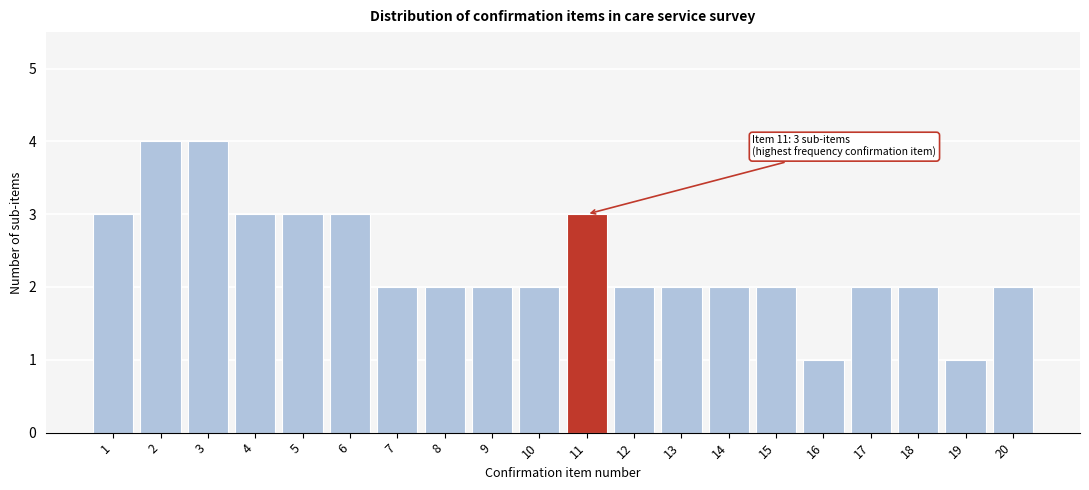

Reading right to left, what are all the values shown in this chart?

2	1	2	2	1	2	2	2	2	3	2	2	2	2	3	3	3	4	4	3